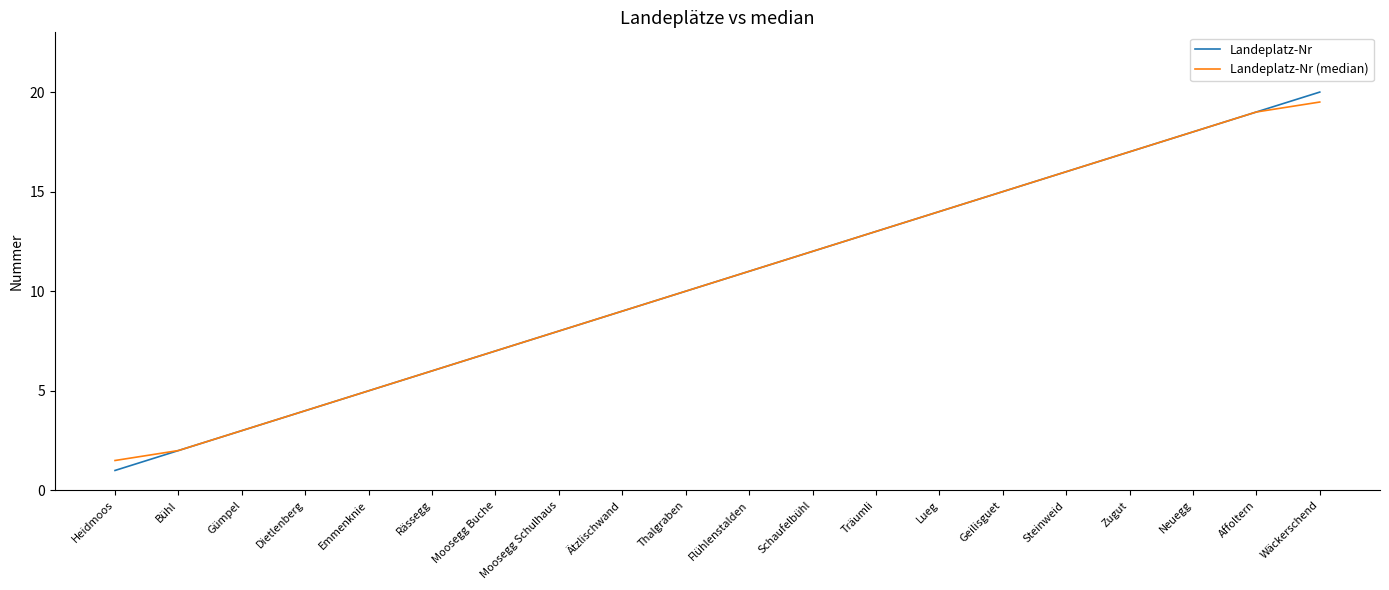

At which category is the sum across all series the highest?

Wäckerschend